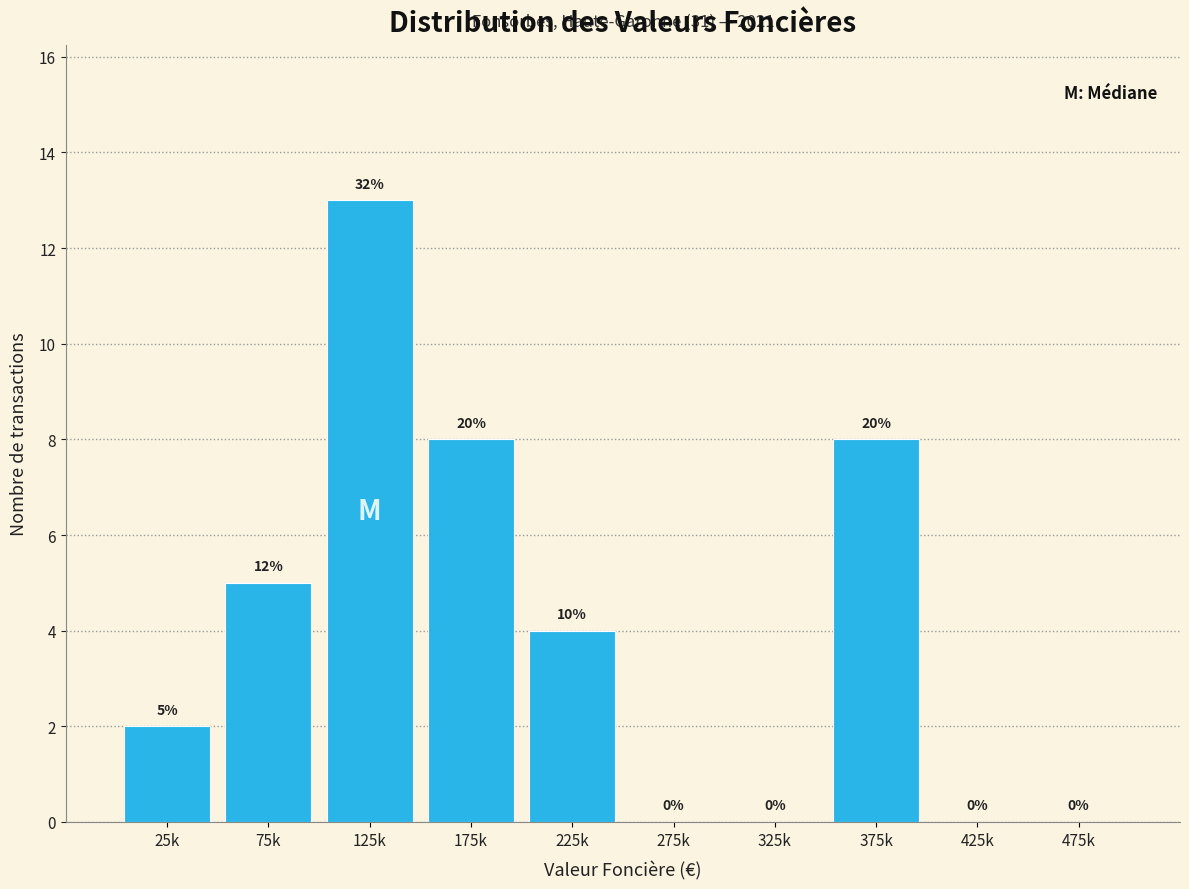

Reading left to right, what are all the values shown in this chart?

25k=2	75k=5	125k=13	175k=8	225k=4	275k=0	325k=0	375k=8	425k=0	475k=0